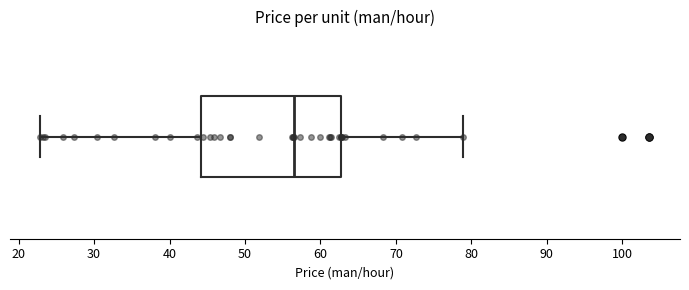

Where is the right edge of the box on the x-axis? The values are not printed on the chart, so give them approximately, as read against the axis.

63